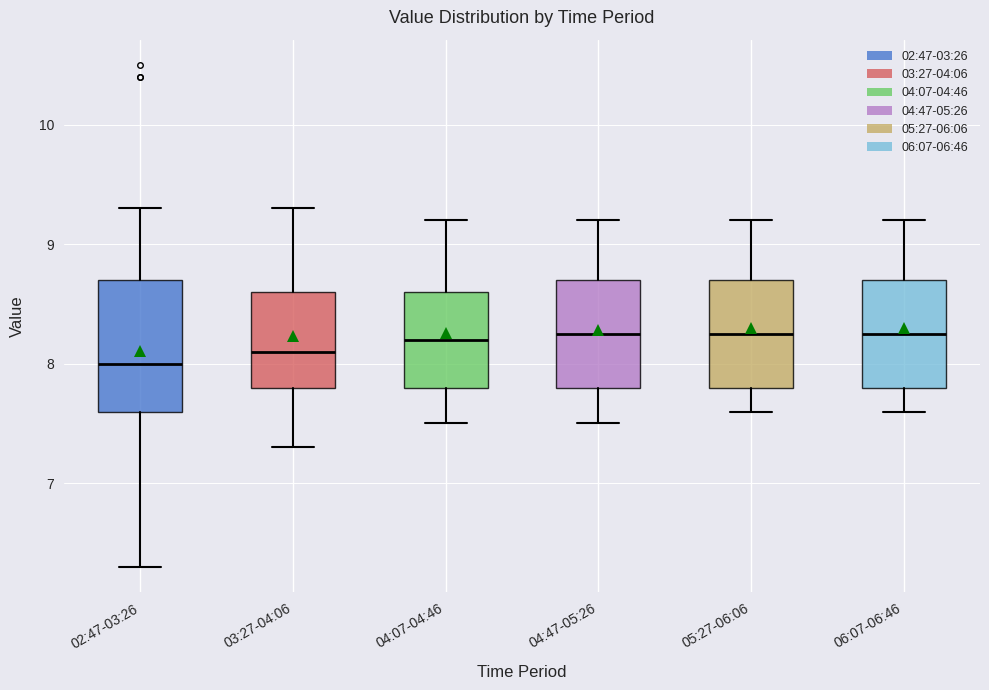

Which box is the tallest, from its lower edge to its upper edge?

02:47-03:26